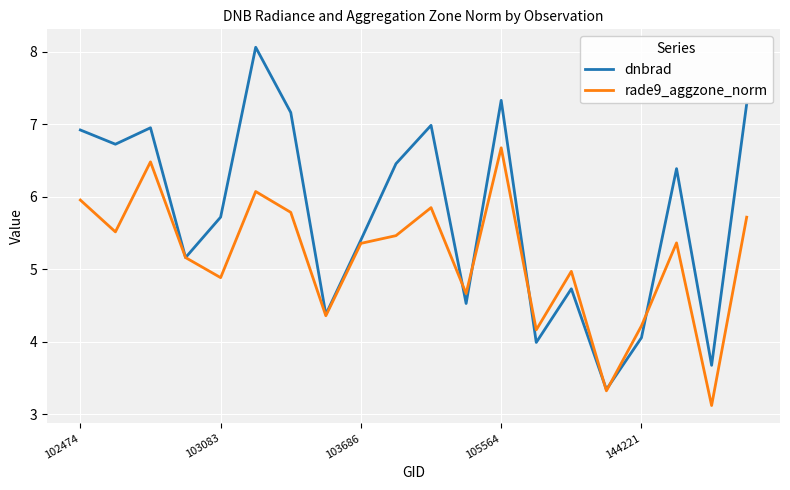

List the series in order of their peak value, lowest first.

rade9_aggzone_norm, dnbrad